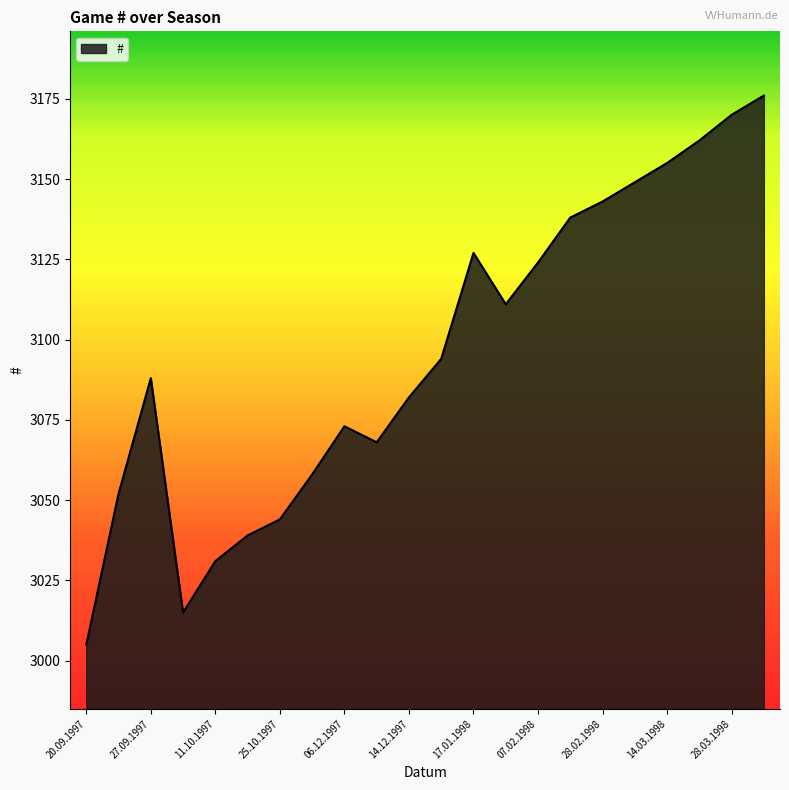

What is the maximum value shown in the chart?

3176